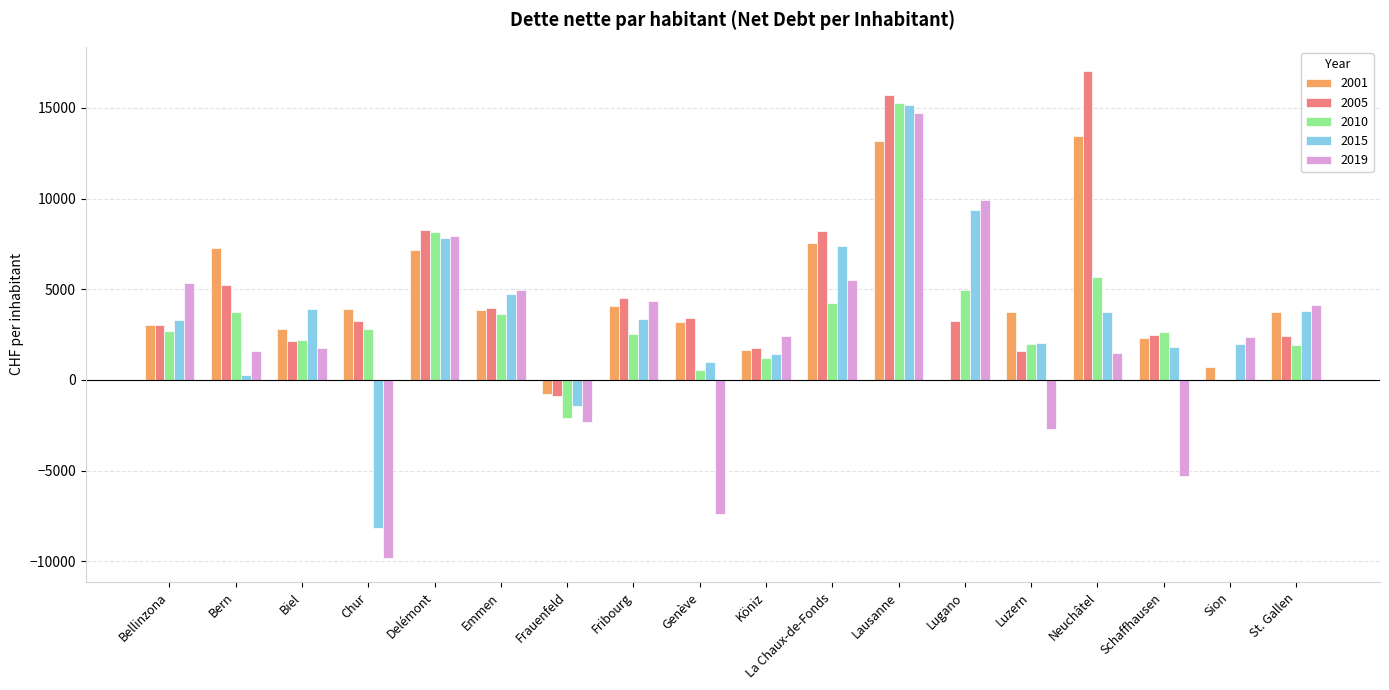

Which series changed the most between Delémont and Frauenfeld?

2010